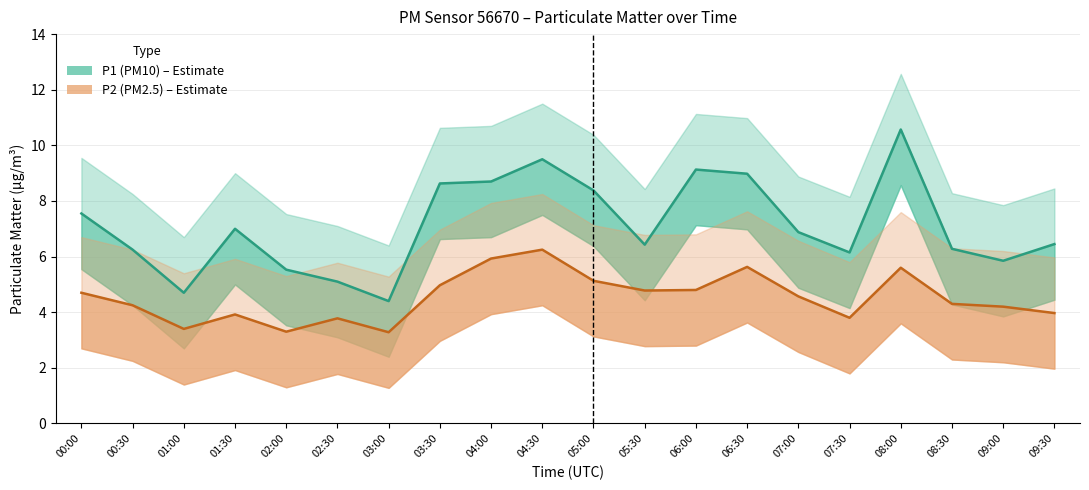

Which has a higher value, 01:00 or 08:00?

08:00